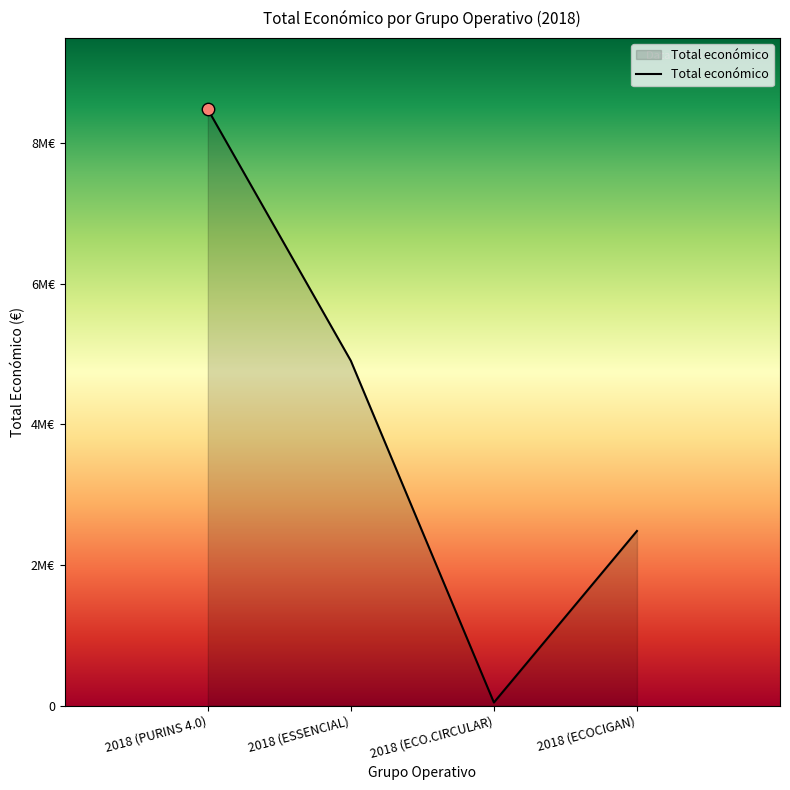

Approximately how many times larger is the value at 2018 (PURINS 4.0) compared to 2018 (ECO.CIRCULAR)?

198.0